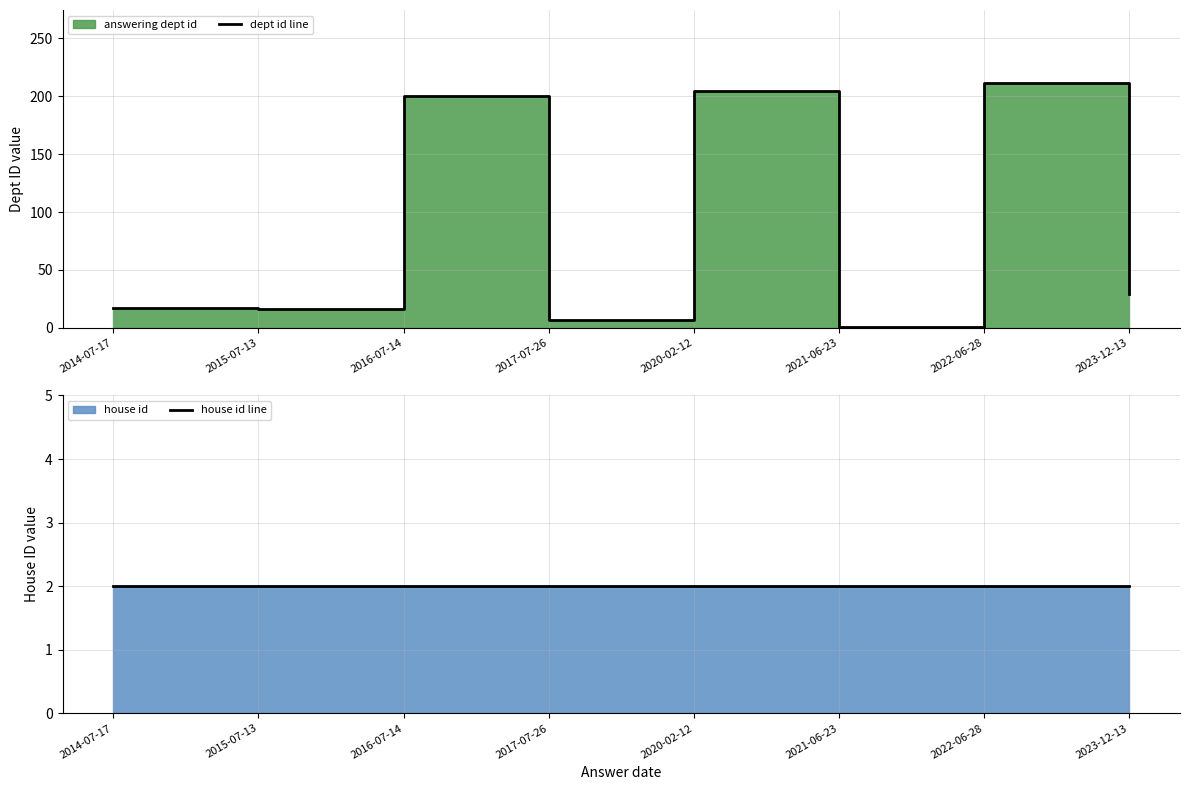

Does the chart display data point markers on the line(s)?

No